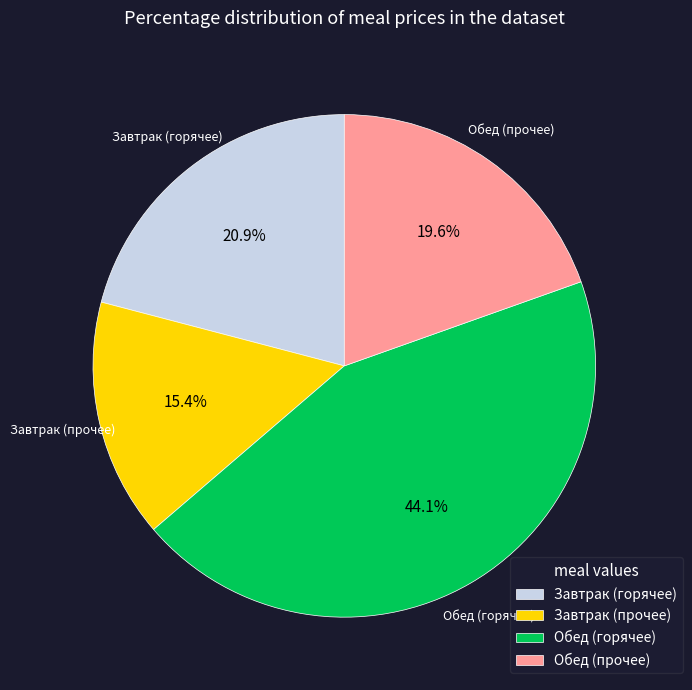

Is Завтрак (горячее) the majority of the pie?

No